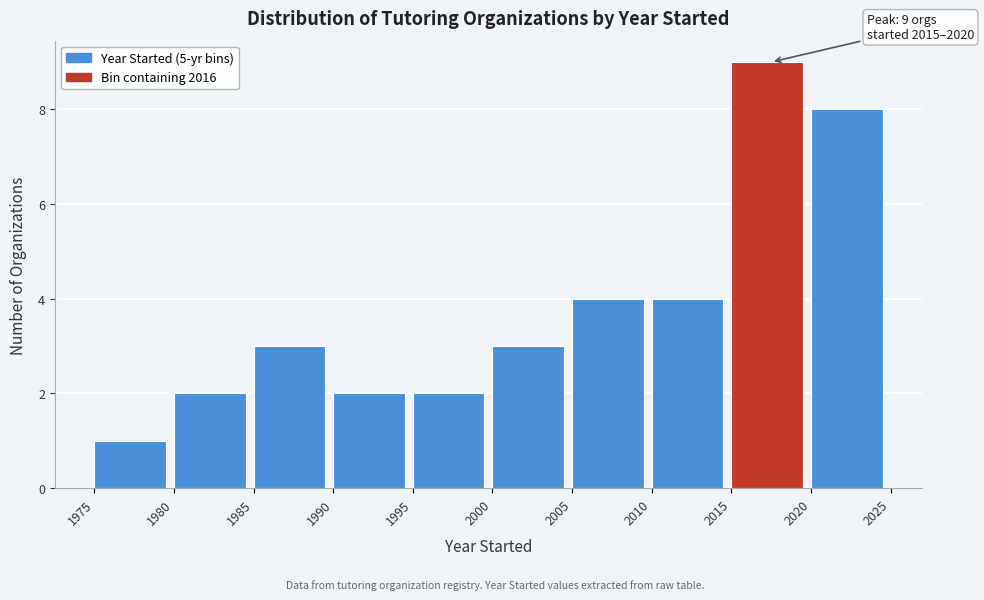

Over which range of the x-axis is the bar tallest?

2015 to 2020